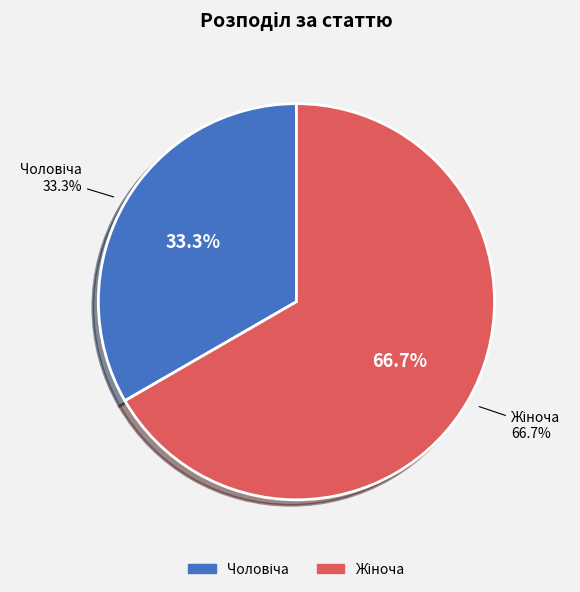

How many slices are in this pie chart?

2